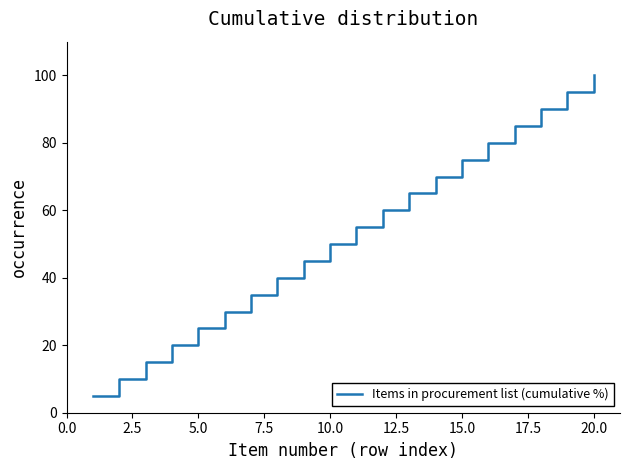

What is the sum of all values?

1050